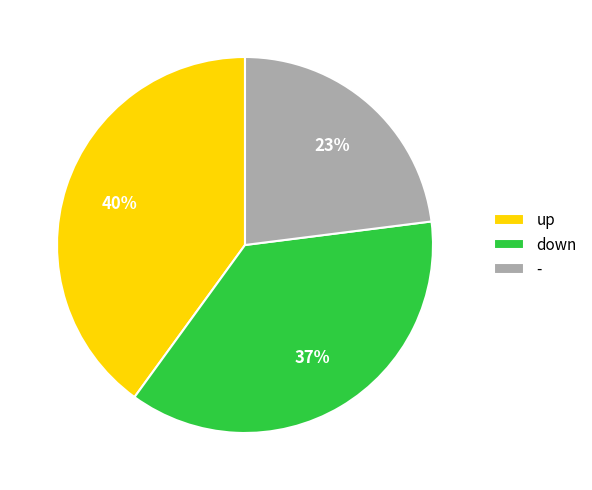

To the nearest percent, what is the combined percentage of down and up?

77%